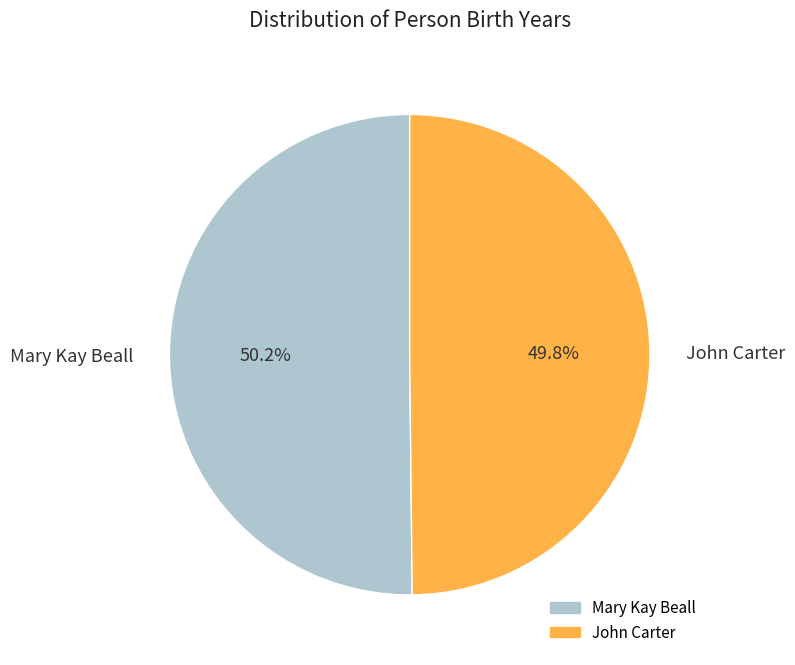

What is the ratio of the value at Mary Kay Beall to the value at John Carter?

1.0